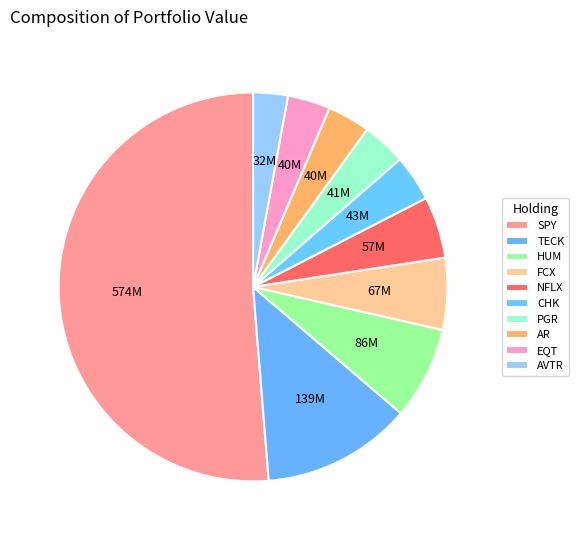

To the nearest percent, what is the combined percentage of FCX and CHK?

10%